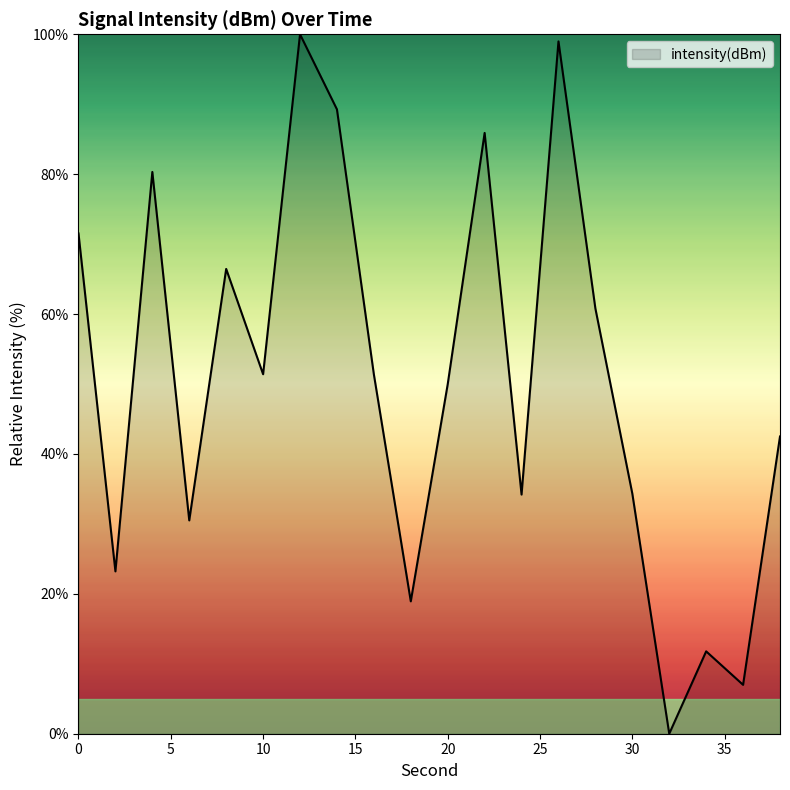

What is the maximum value shown in the chart?

100.0